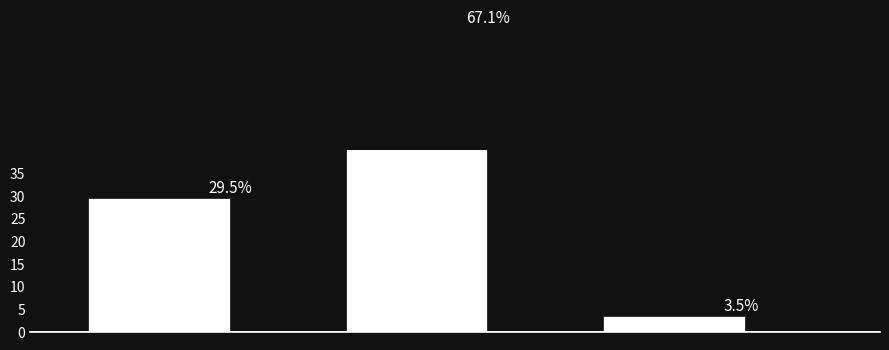

What is the sum of all values?

100.0